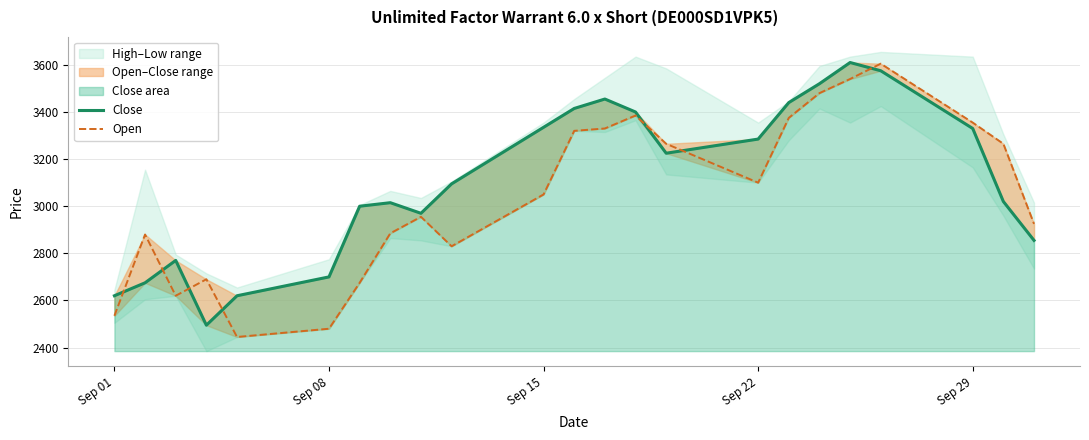

Does the chart have visible grid lines?

Yes